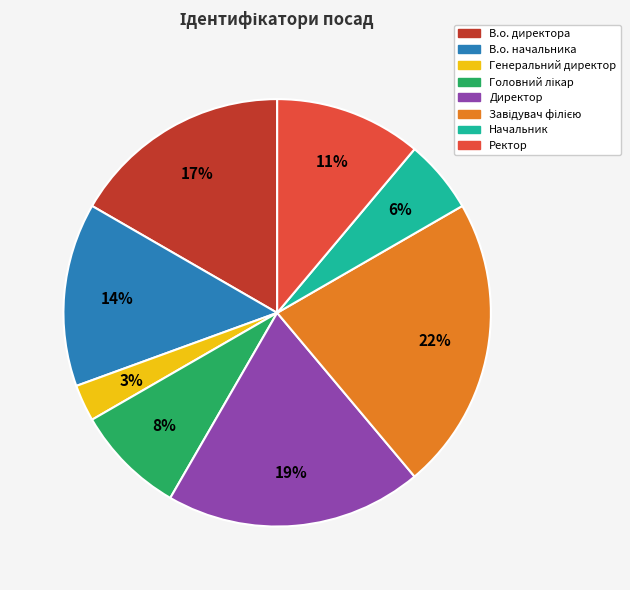

The В.о. директора slice represents 17% of the pie. True or false?

True